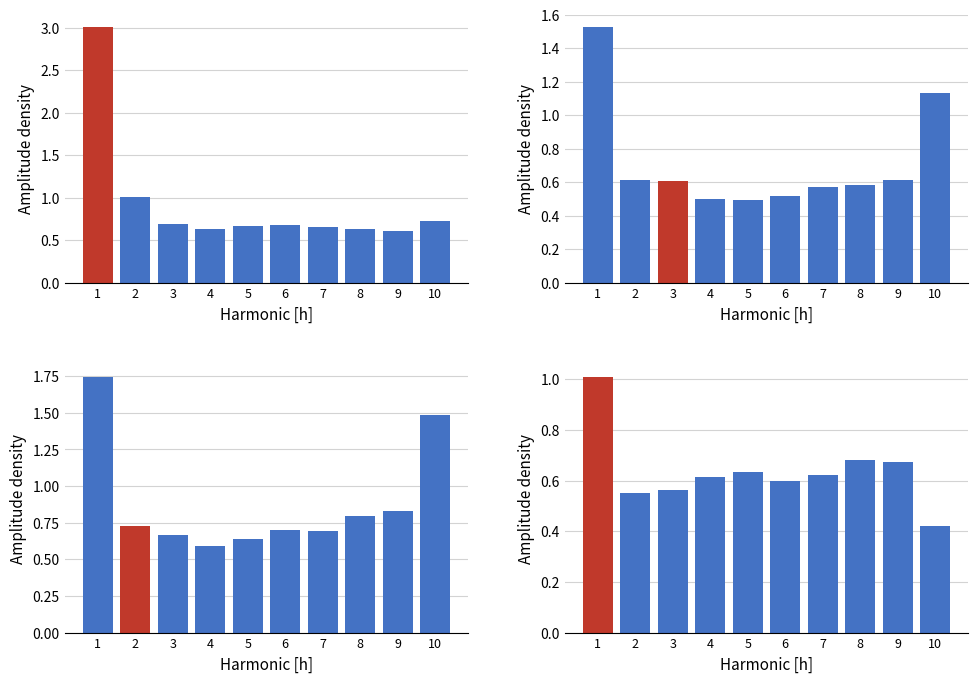

Are the bars horizontal?

No